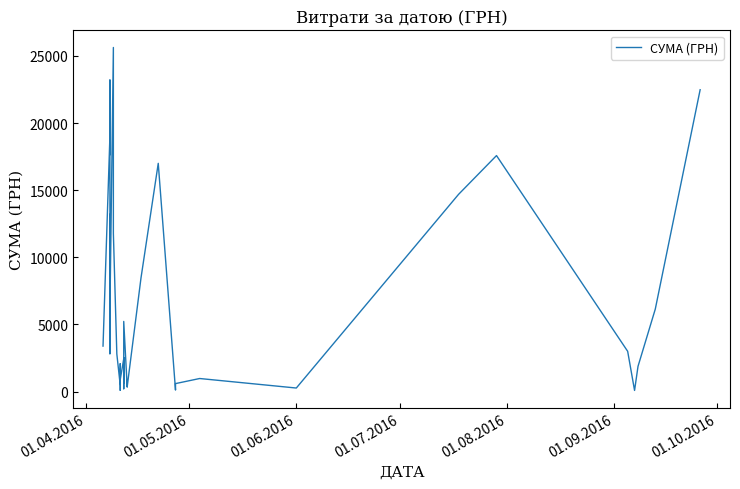

Count the number of data series in this chart.

1